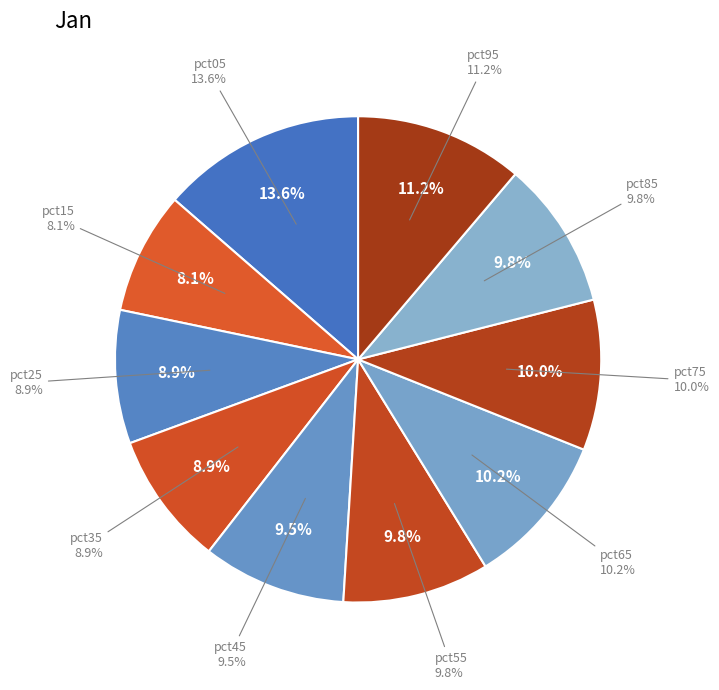

What percentage is the pct25 slice, to the nearest percent?

9%